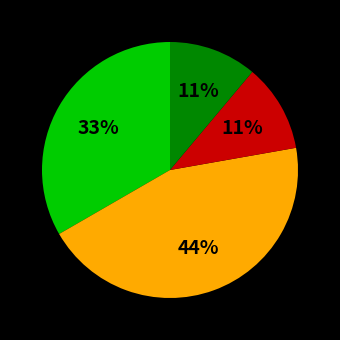

To the nearest percent, what is the average slice percentage?

25%